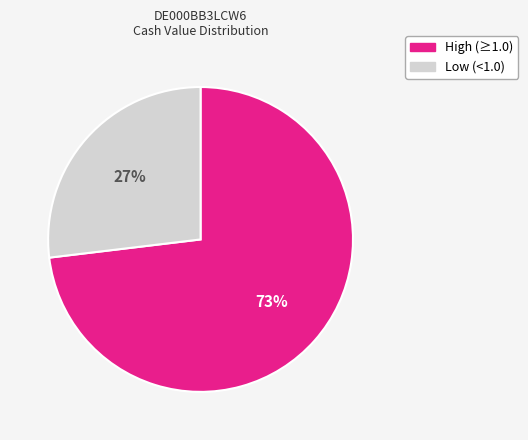

Does any single category account for the majority?

Yes